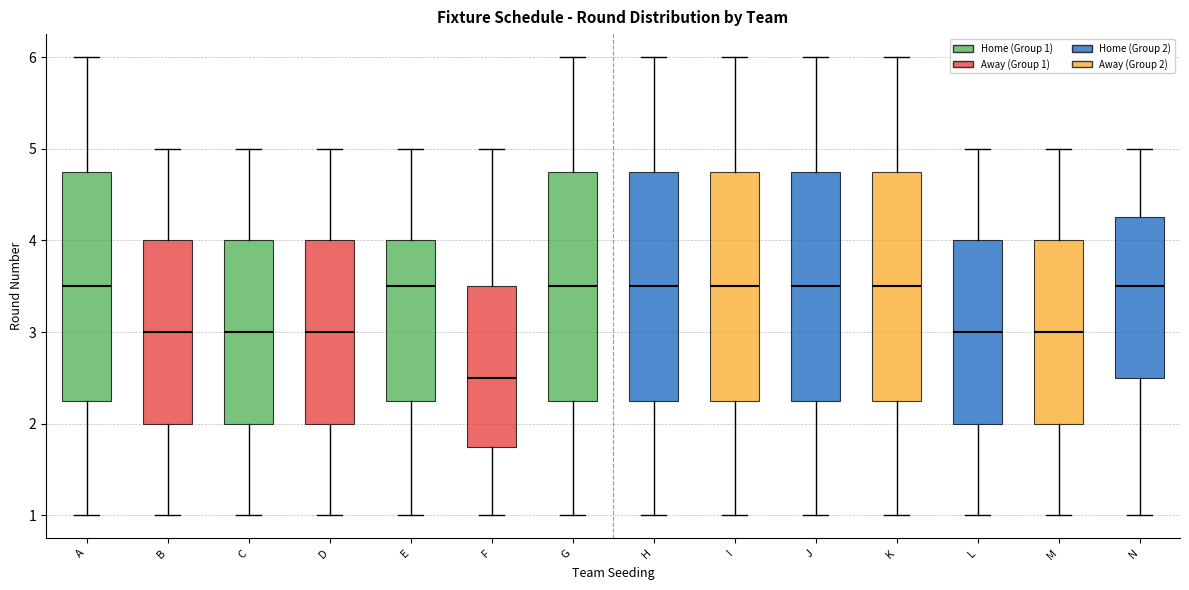

Which box's median line is the lowest?

F